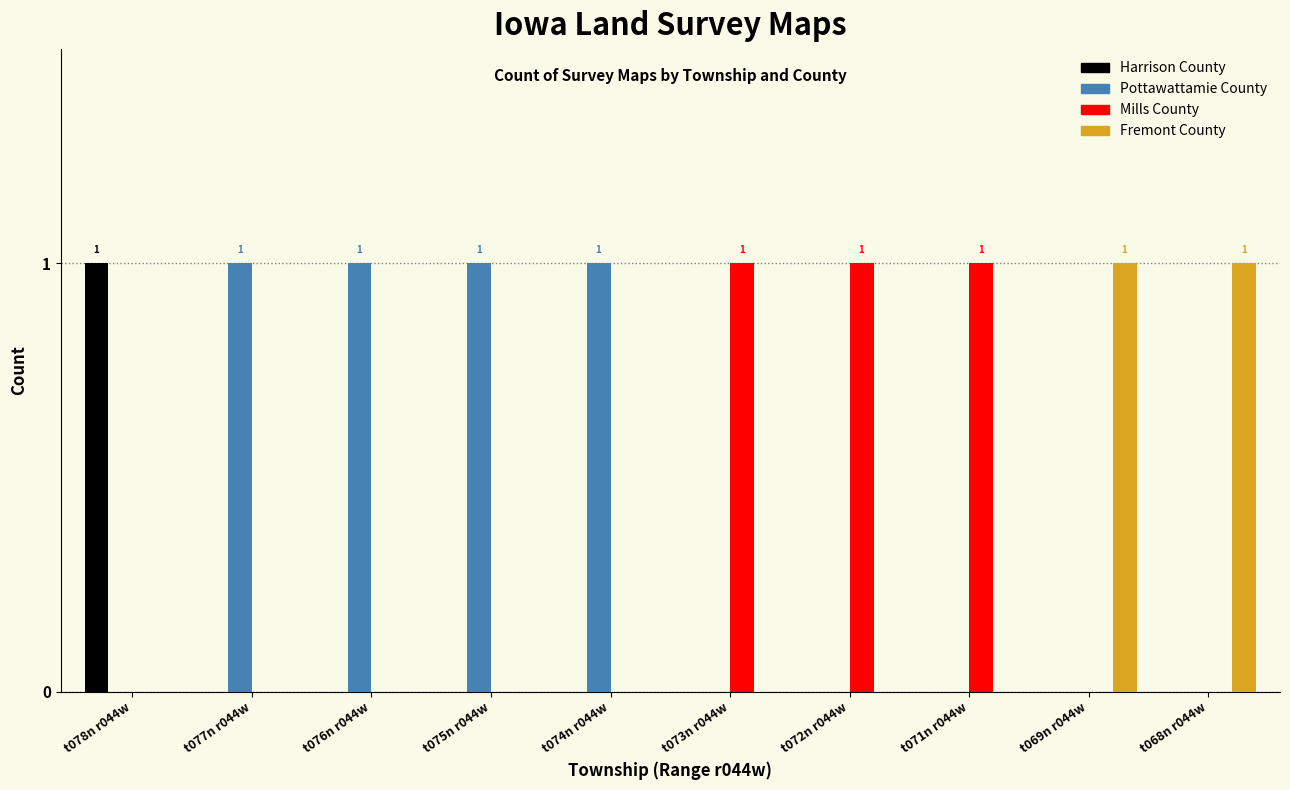

The value of Fremont County at t078n r044w is 0. True or false?

True